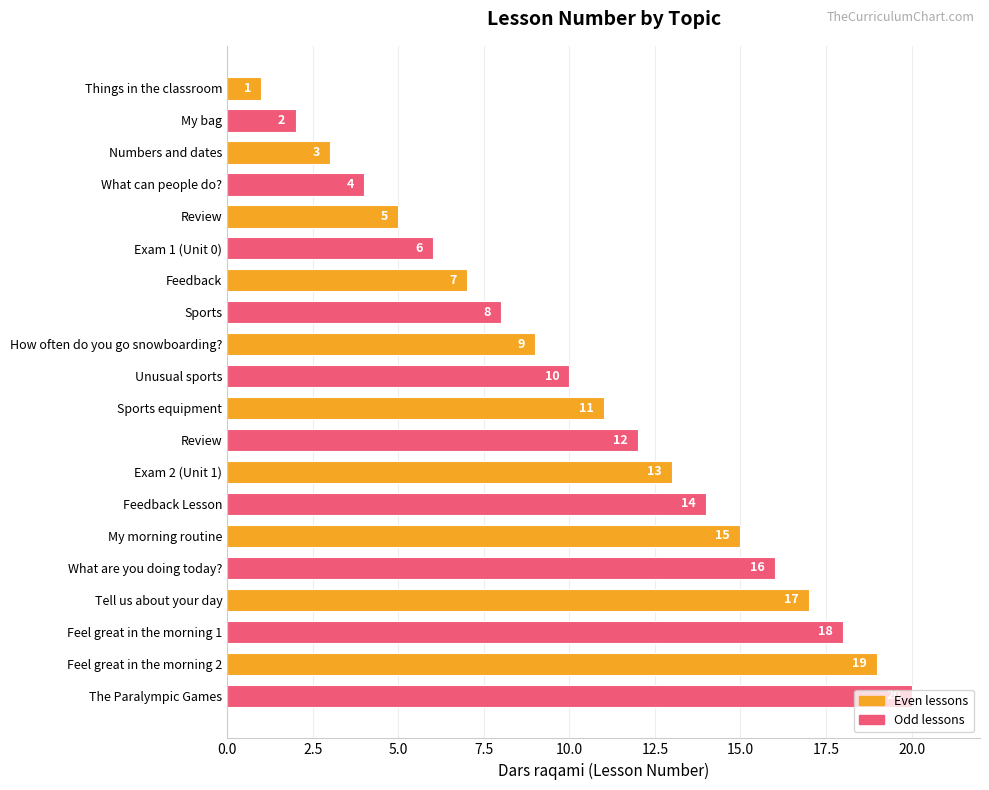

How many data points are less than 11?

10